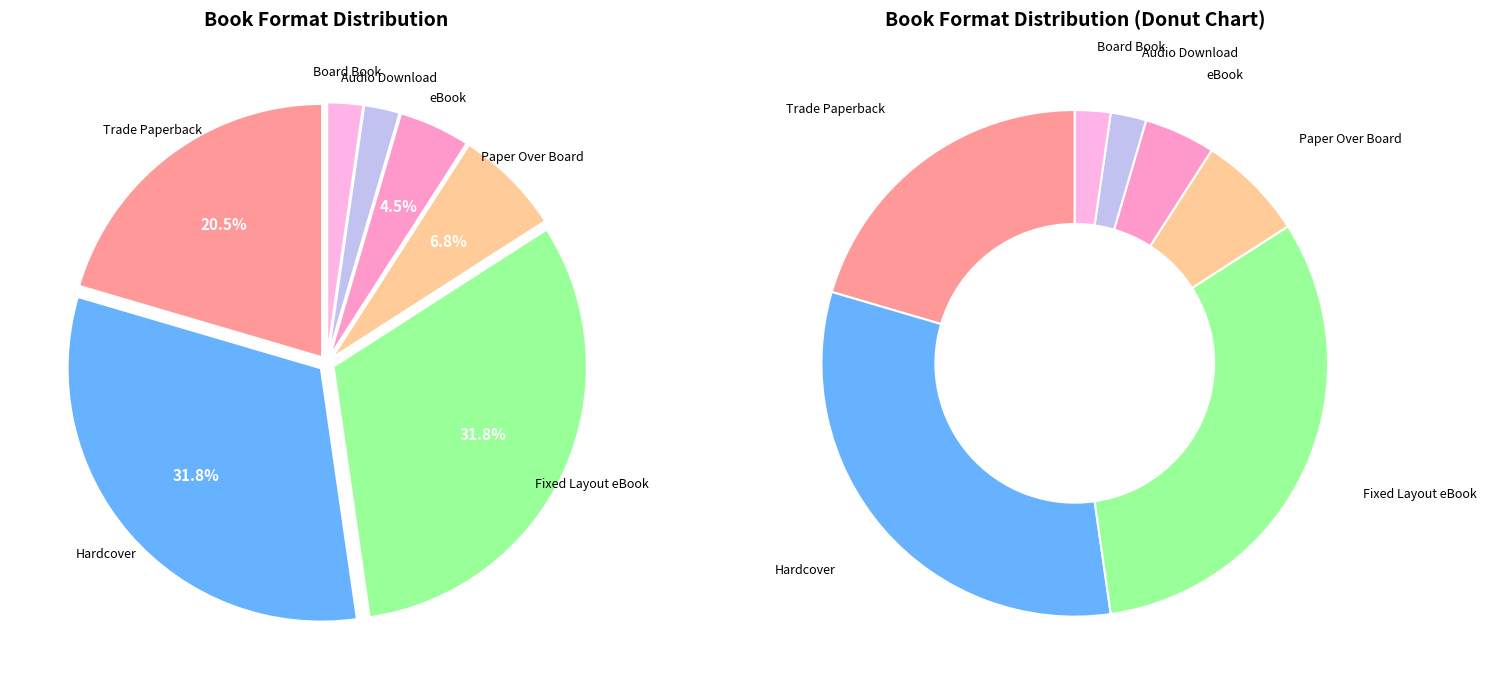

What percentage is the Board Book slice, to the nearest percent?

2%